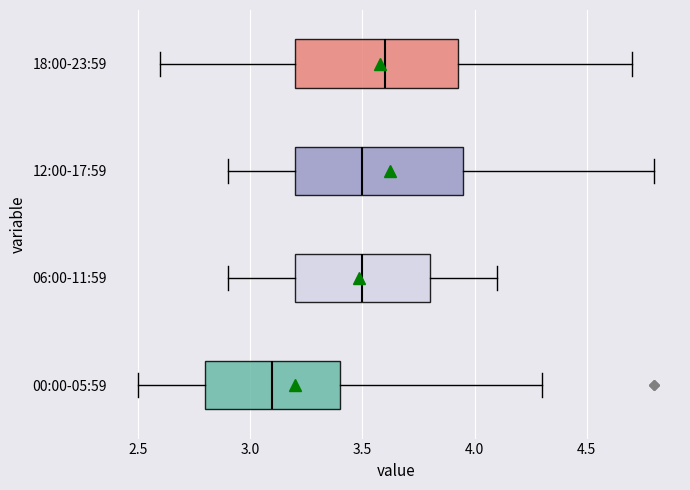

Reading bottom to top, read every box against the x-axis: the position of its median line, the range the box covers, and the ends of its whiskers. The values are not printed on the chart, so give them approximately, as read against the axis.

00:00-05:59: median 3.10, box 2.80 to 3.40, whiskers 2.50 to 4.30
06:00-11:59: median 3.50, box 3.20 to 3.80, whiskers 2.90 to 4.10
12:00-17:59: median 3.50, box 3.20 to 3.95, whiskers 2.90 to 4.80
18:00-23:59: median 3.60, box 3.20 to 3.95, whiskers 2.60 to 4.70